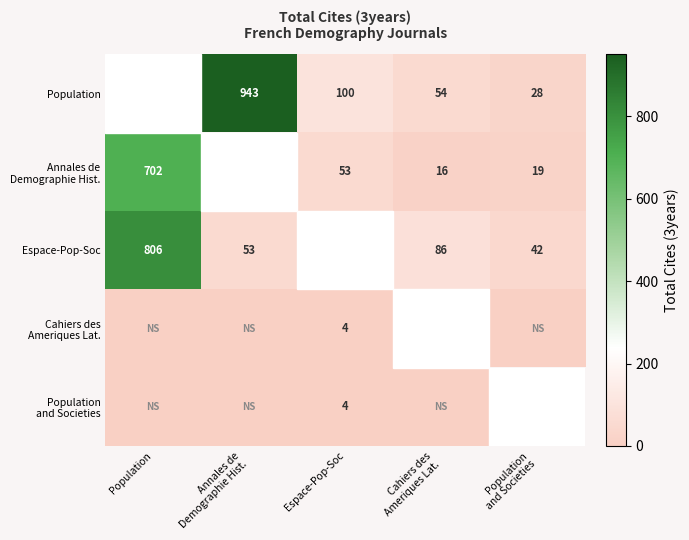

True or false: Population has a value of 100 at Espace-Pop-Soc.

True